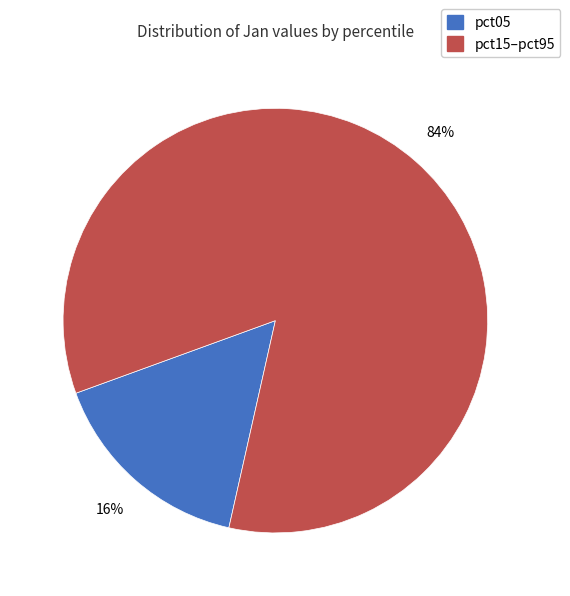

To the nearest percent, what is the difference between the largest and smallest slice percentages?

68%